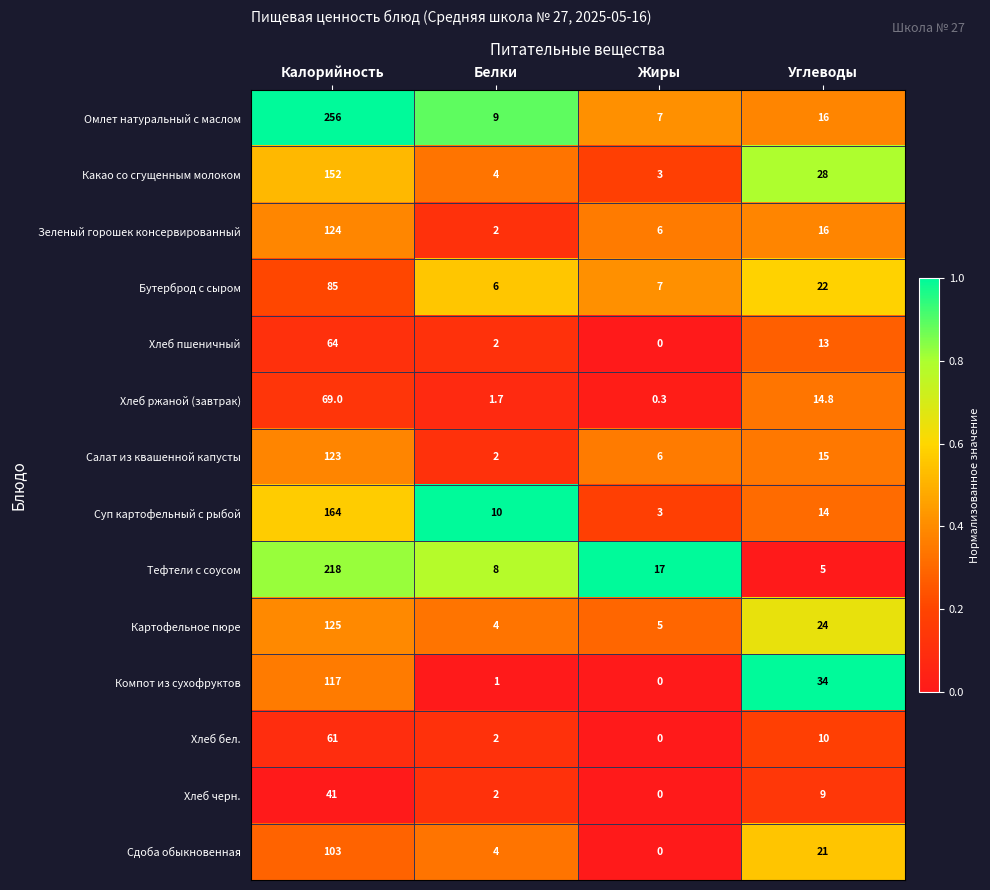

What is the difference between the Картофельное пюре values at Калорийность and Белки?

121.0